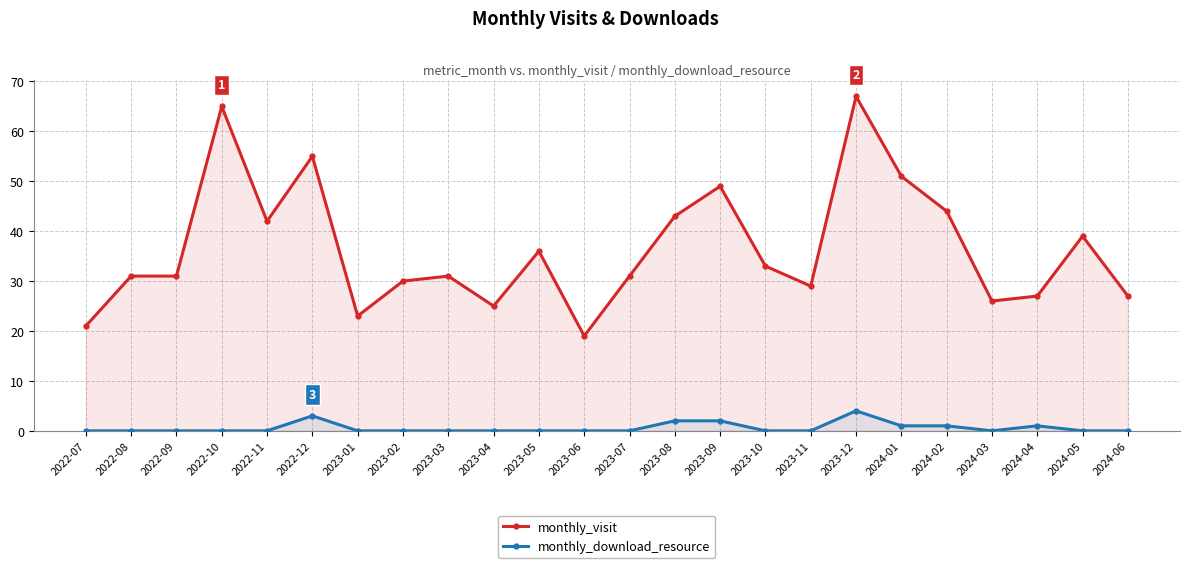

Read the monthly_visit value at 2023-02.

30